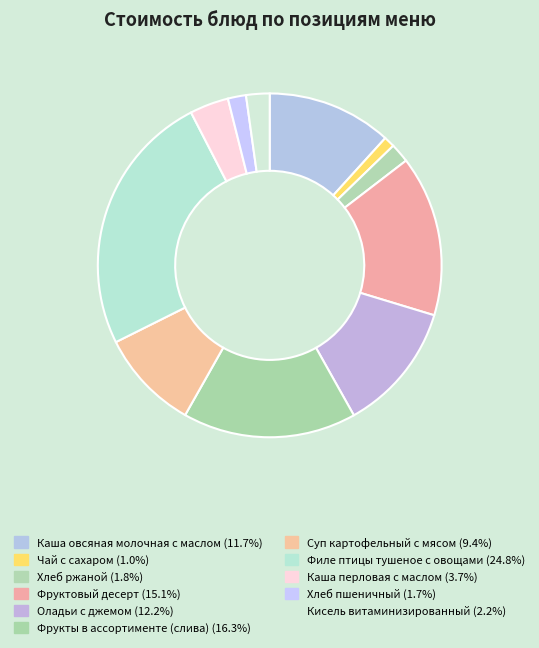

What is the ratio of the value at Каша перловая с маслом to the value at Кисель витаминизированный?

1.7